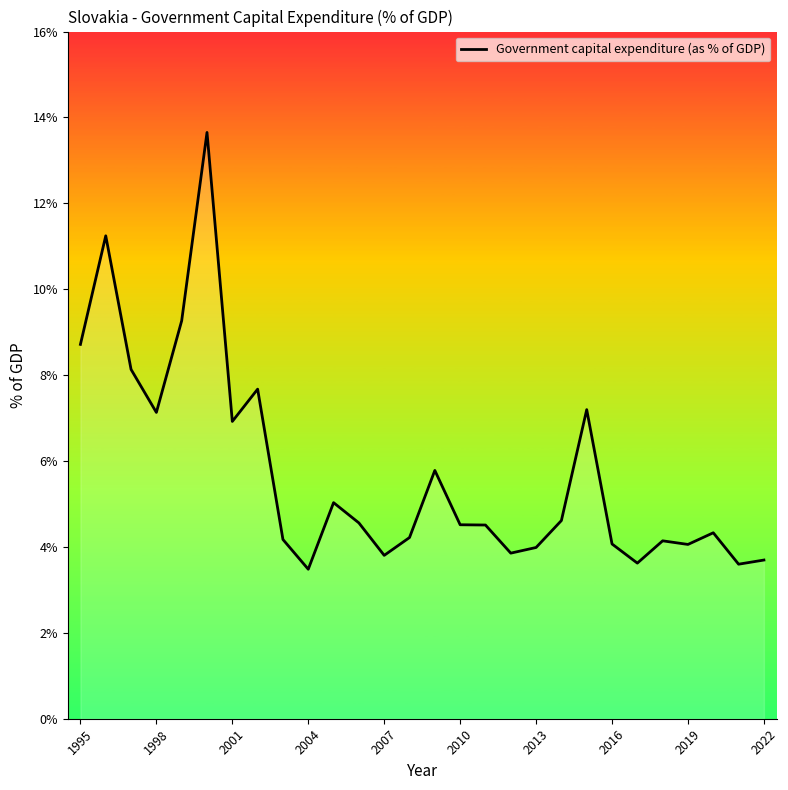

What is the difference between the maximum and minimum values?

10.2